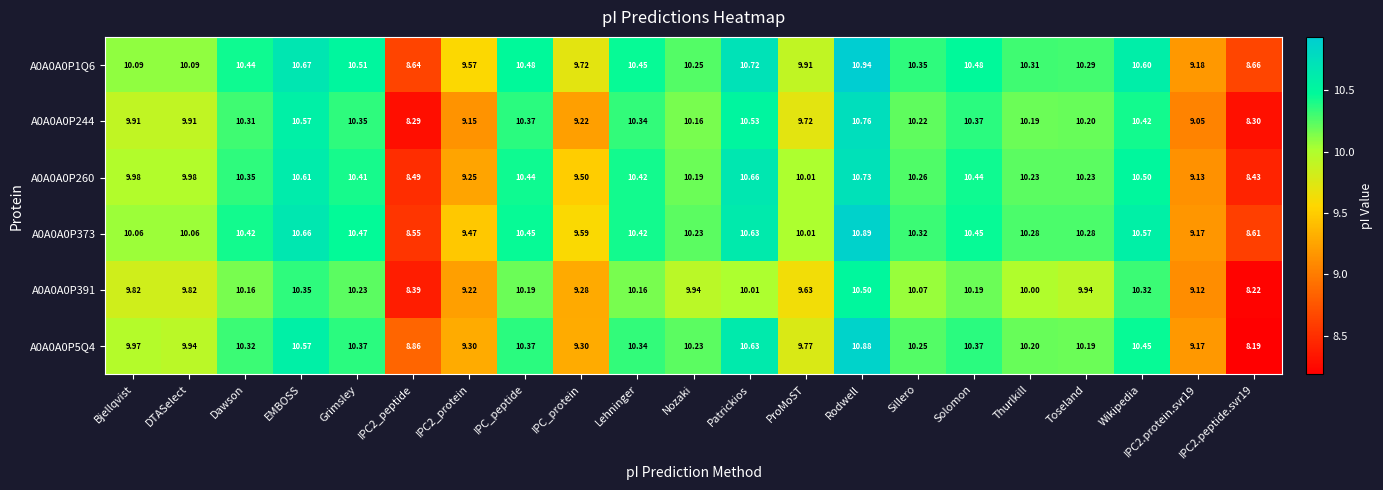

Is the value of A0A0A0P1Q6 at Grimsley greater than the value of A0A0A0P260 at Rodwell?

No